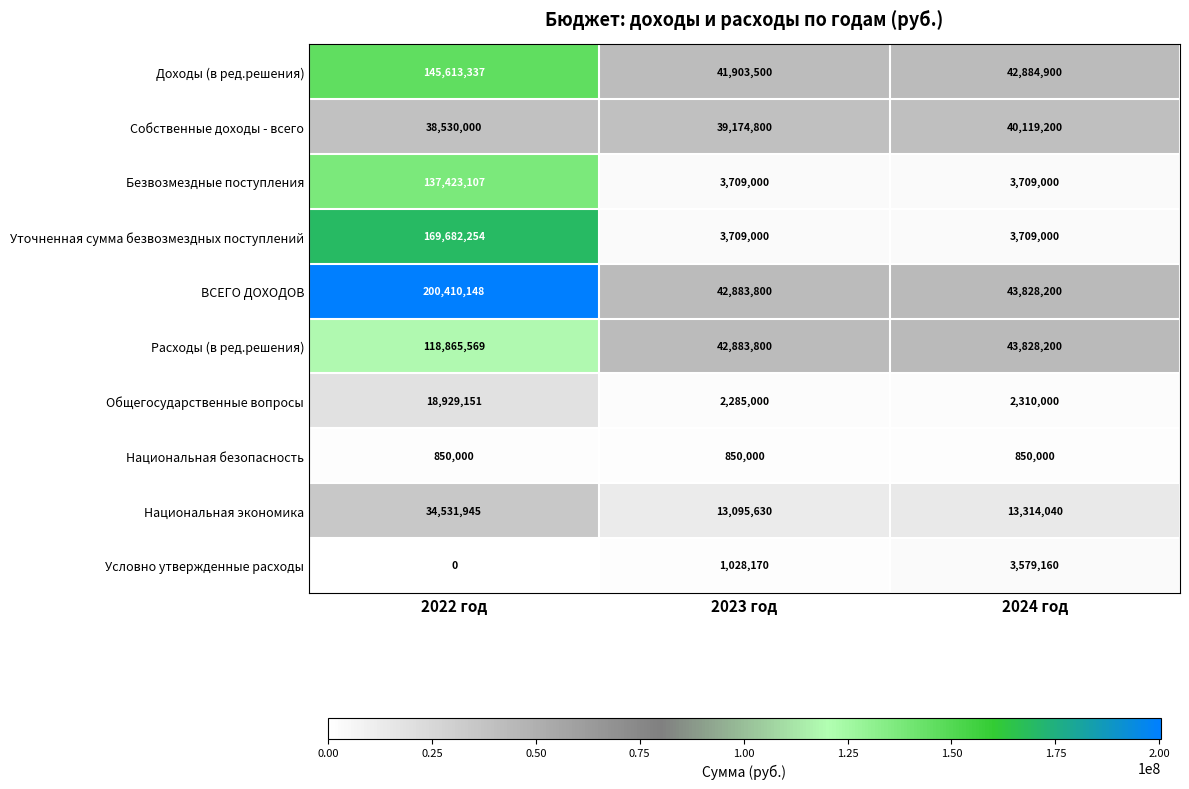

Rank the series by their maximum value, from highest to lowest.

ВСЕГО ДОХОДОВ, Уточненная сумма безвозмездных поступлений, Доходы (в ред.решения), Безвозмездные поступления, Расходы (в ред.решения), Собственные доходы - всего, Национальная экономика, Общегосударственные вопросы, Условно утвержденные расходы, Национальная безопасность